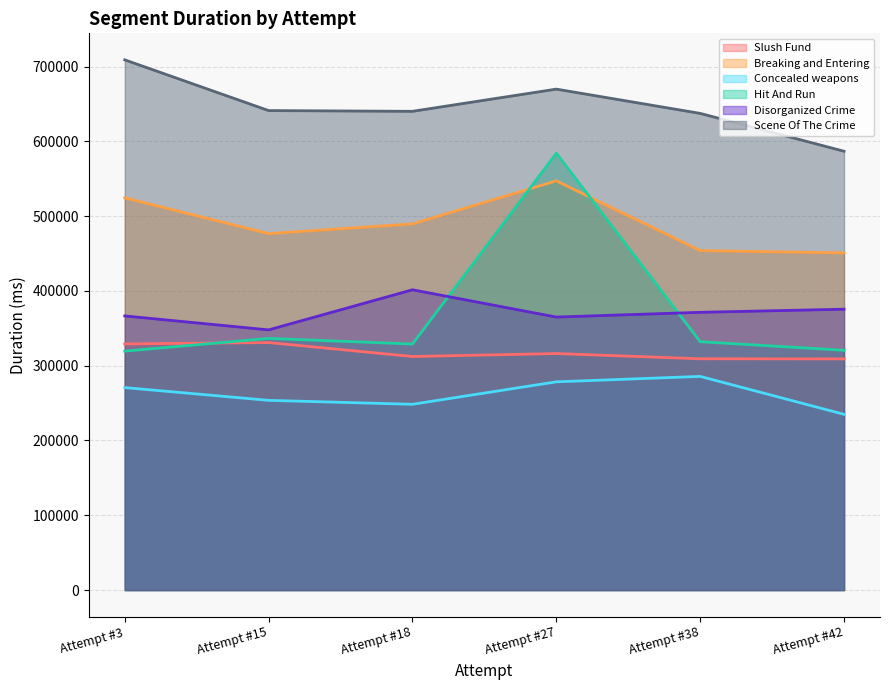

At which category does the chart reach its peak across all series?

Attempt #3